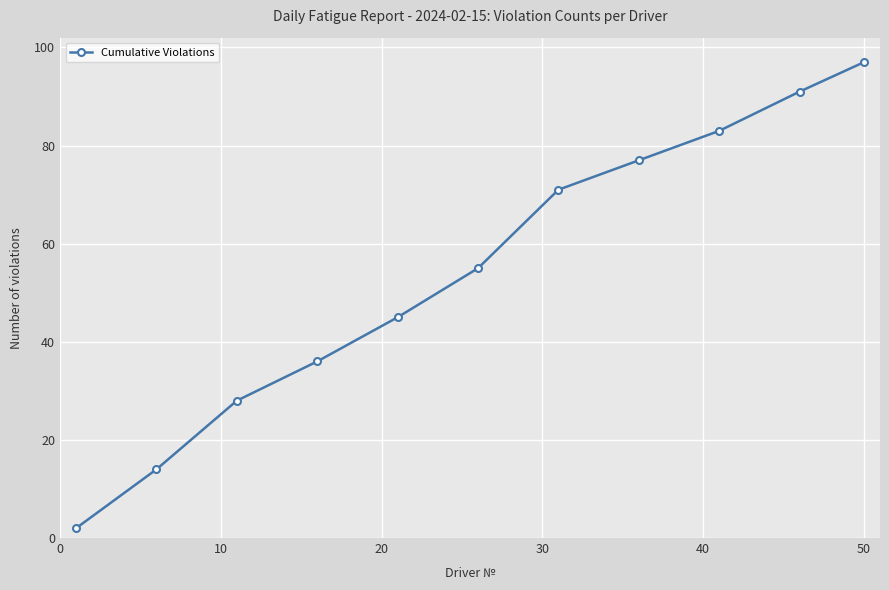

Reading right to left, what are all the values shown in this chart?

97	91	83	77	71	55	45	36	28	14	2